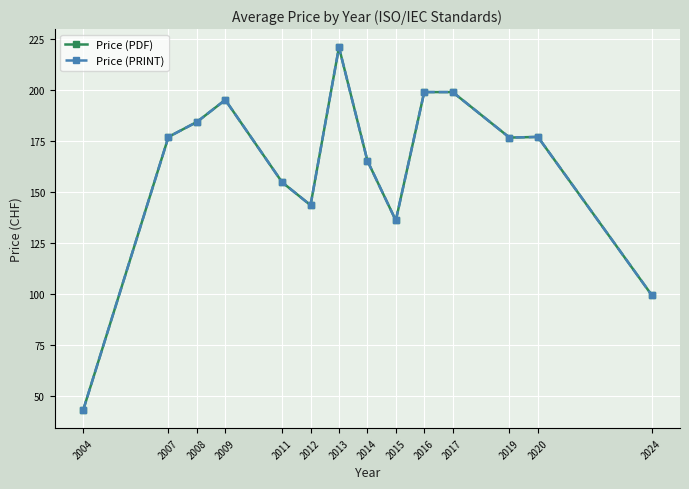

Count the number of categories in the chart.

14